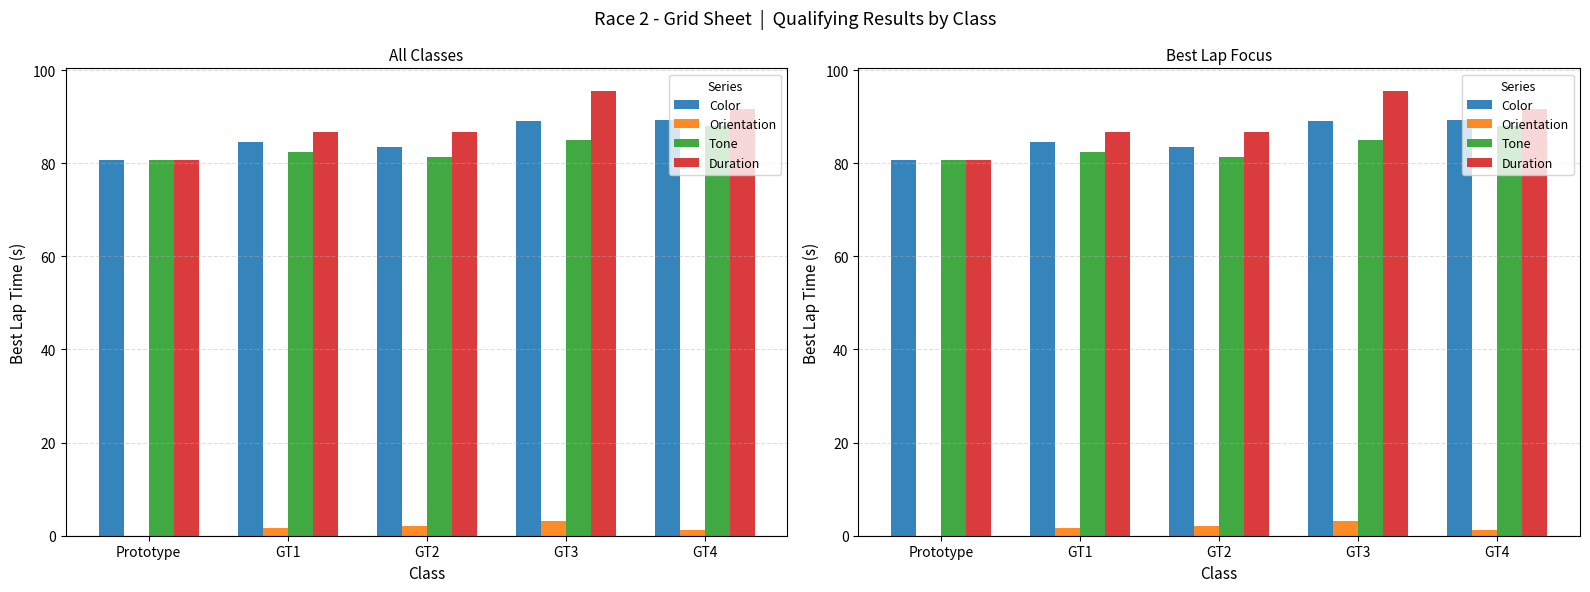

Reading left to right, transcribe all the data shown in this chart.

Color: Prototype=80.7	GT1=84.7	GT2=83.4	GT3=89.0	GT4=89.3
Orientation: Prototype=0.0	GT1=1.7	GT2=2.0	GT3=3.1	GT4=1.3
Tone: Prototype=80.7	GT1=82.4	GT2=81.3	GT3=85.1	GT4=88.1
Duration: Prototype=80.7	GT1=86.6	GT2=86.7	GT3=95.6	GT4=91.7